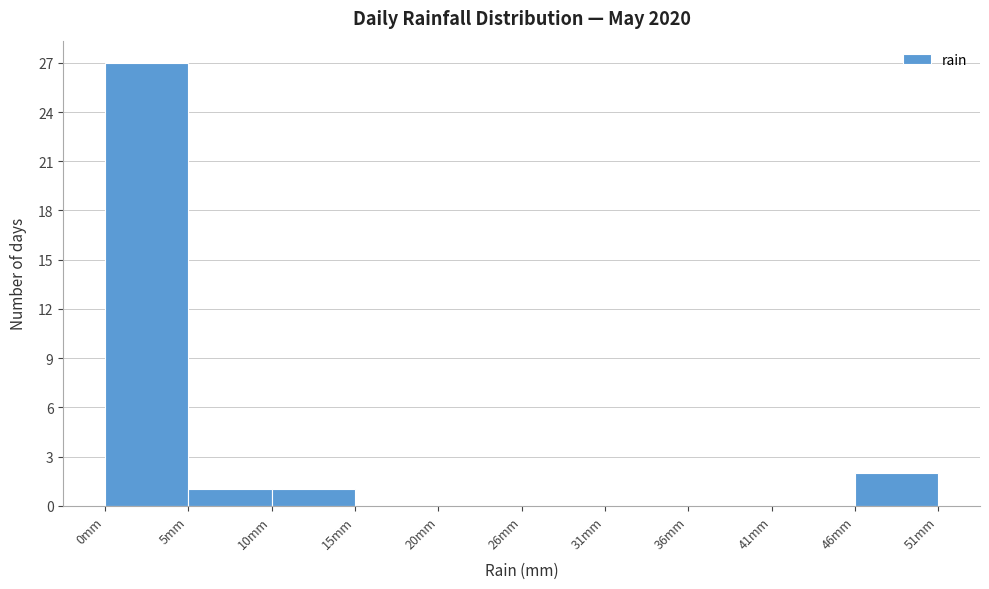

Reading left to right, transcribe this chart: for each bar, give the range it covers on the x-axis and its height. Neither the bar edges nor the heights are printed on the chart, so give them approximately, as read against the axes.

0.0 to 5.1: 27
5.1 to 10.2: 1
10.2 to 15.3: 1
15.3 to 20.4: 0
20.4 to 25.5: 0
25.5 to 30.6: 0
30.6 to 35.7: 0
35.7 to 40.8: 0
40.8 to 45.9: 0
45.9 to 51.0: 2